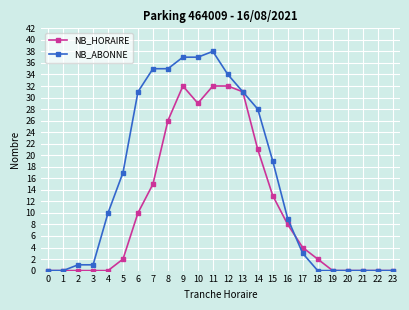

What is the average value of the NB_HORAIRE series?

11